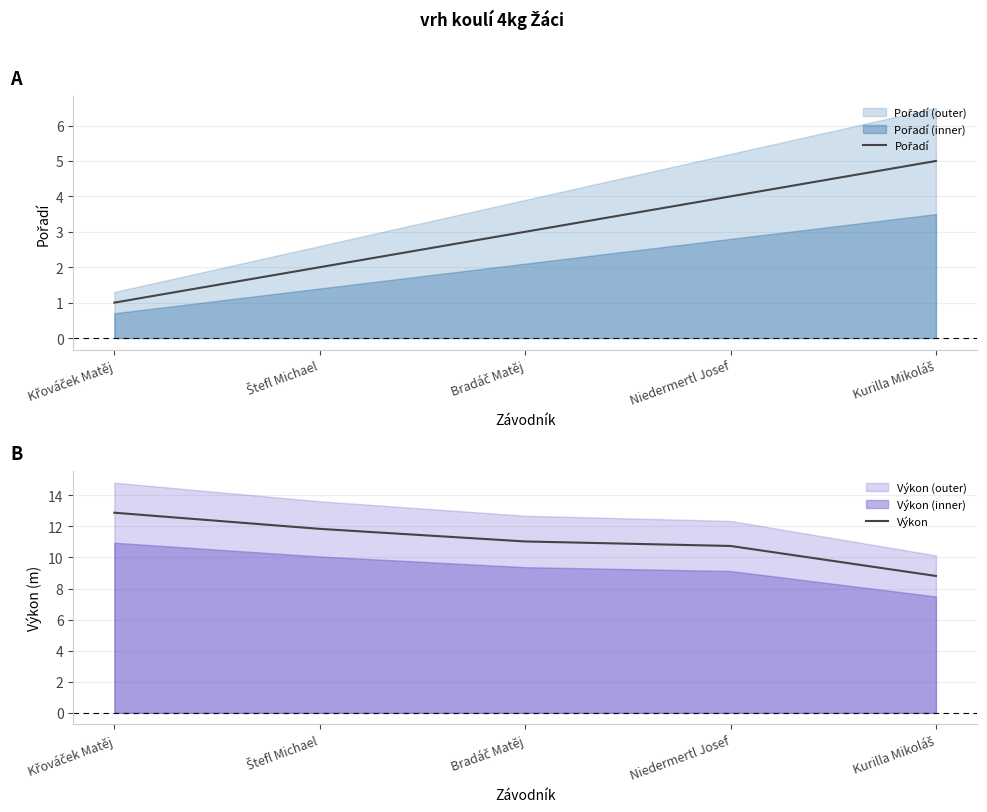

What value does the Pořadí series have at Niedermertl Josef?

4.0